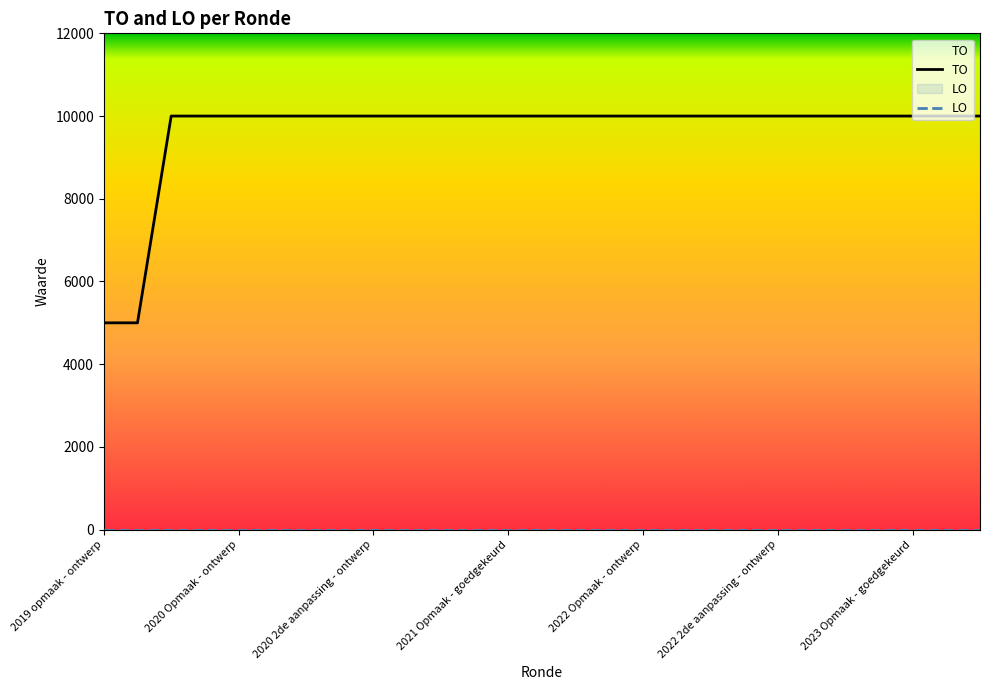

What is the minimum value for TO?

5000